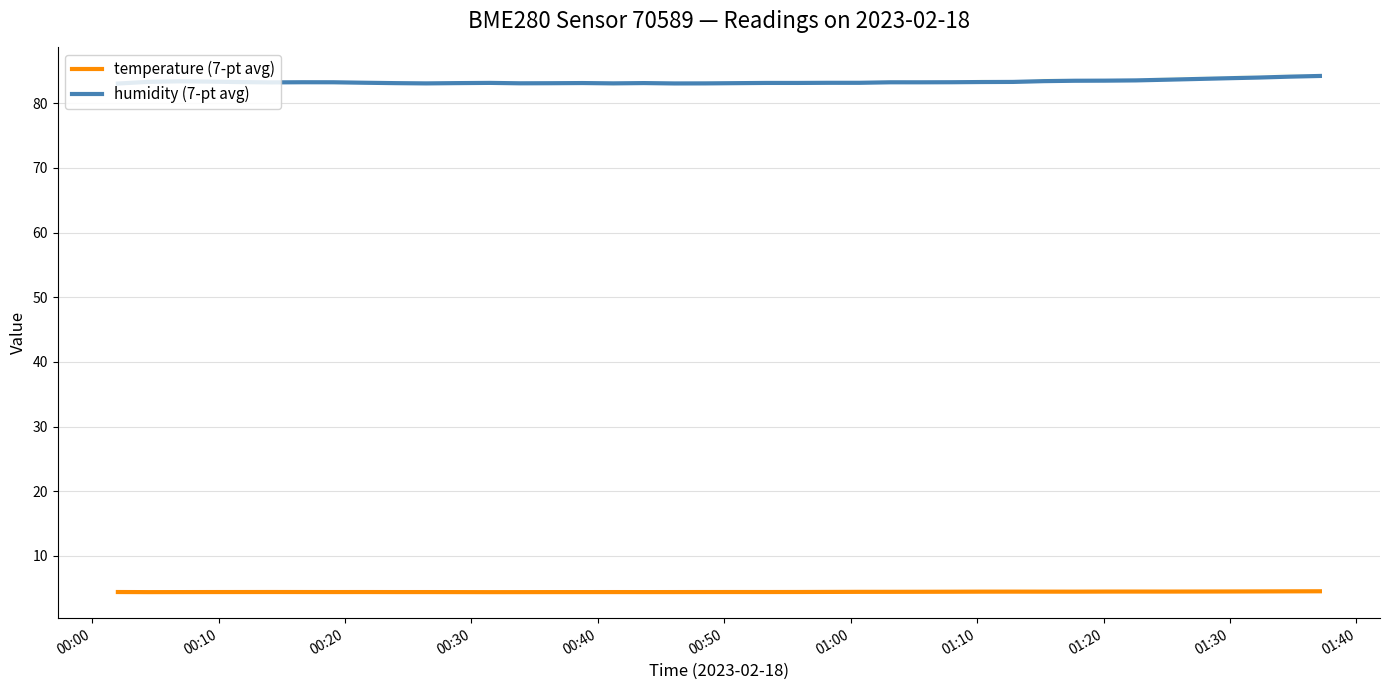

Rank the series by their average value, from highest to lowest.

humidity (7-pt avg), temperature (7-pt avg)